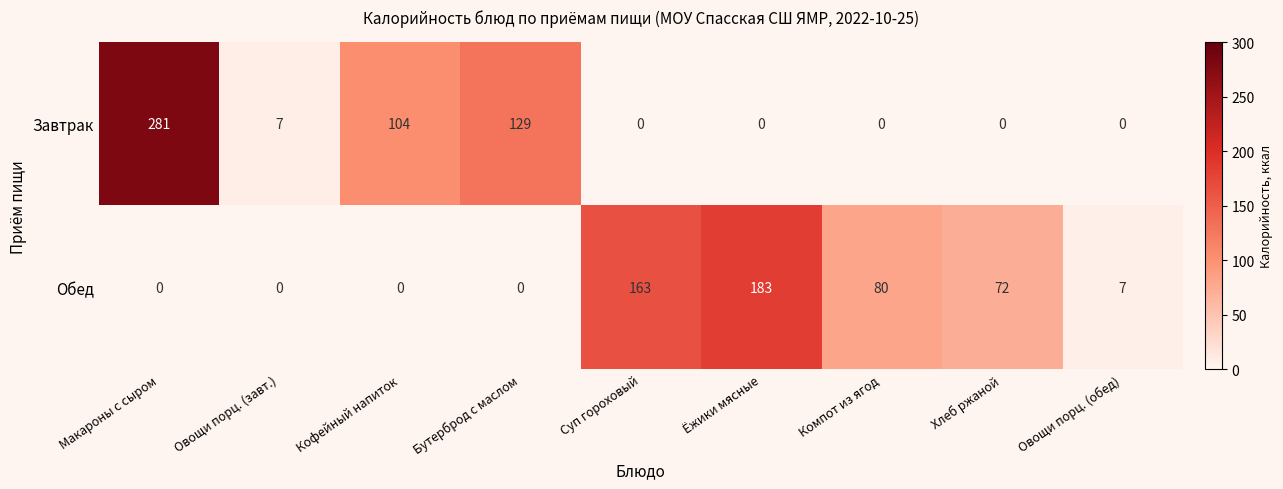

Reading right to left, list all the values displayed in this chart.

Завтрак: Овощи порц. (обед)=0	Хлеб ржаной=0	Компот из ягод=0	Ёжики мясные=0	Суп гороховый=0	Бутерброд с маслом=129	Кофейный напиток=104	Овощи порц. (завт.)=7	Макароны с сыром=281
Обед: Овощи порц. (обед)=7	Хлеб ржаной=72	Компот из ягод=80	Ёжики мясные=183	Суп гороховый=163	Бутерброд с маслом=0	Кофейный напиток=0	Овощи порц. (завт.)=0	Макароны с сыром=0